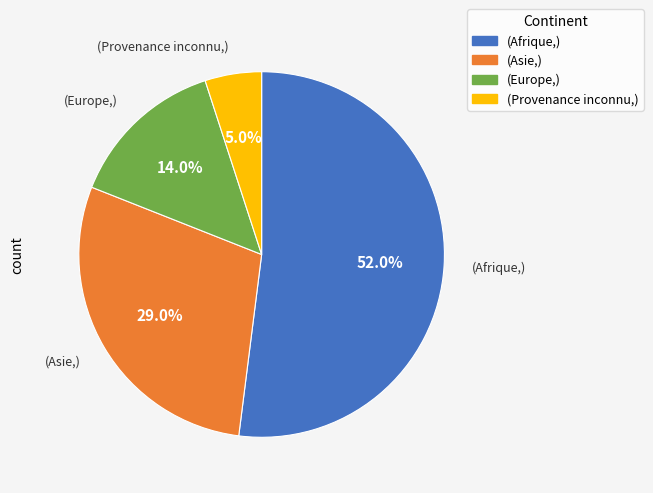

Is there a majority slice in this chart?

Yes